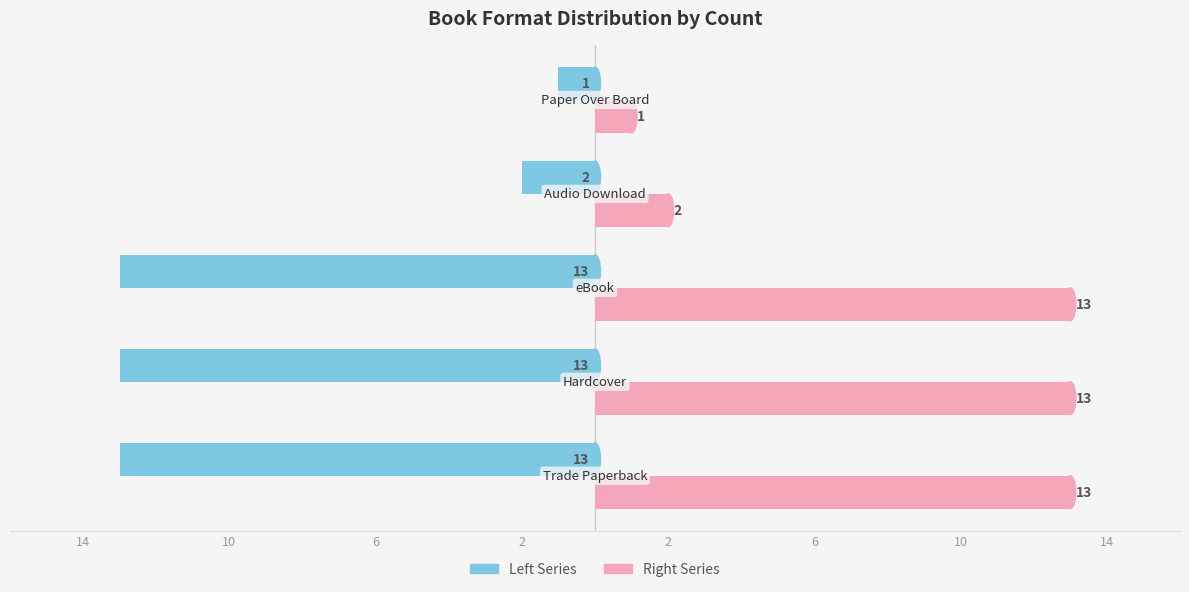

List the series in order of their overall mean, lowest first.

Left Series, Right Series